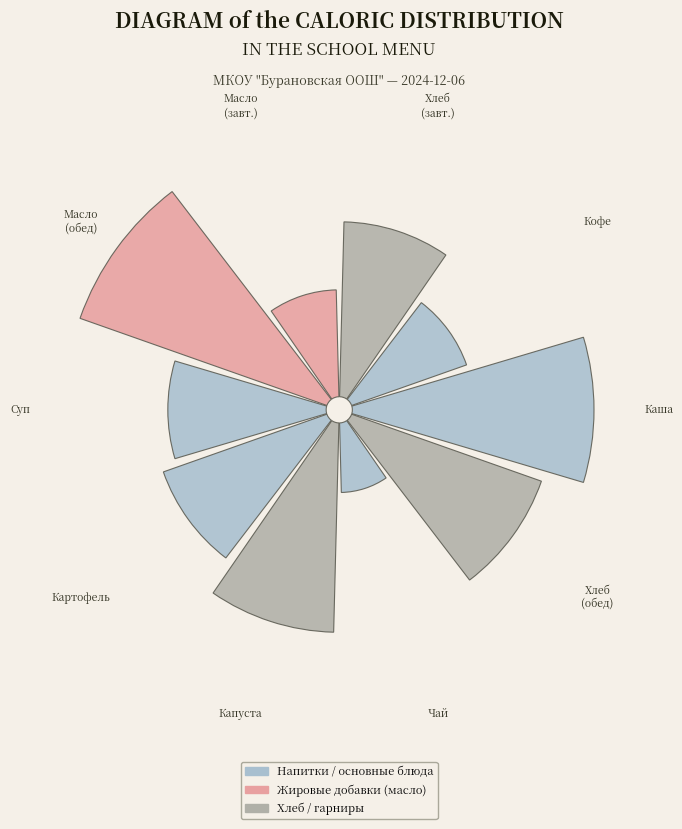

How many segments does this pie chart have?

10